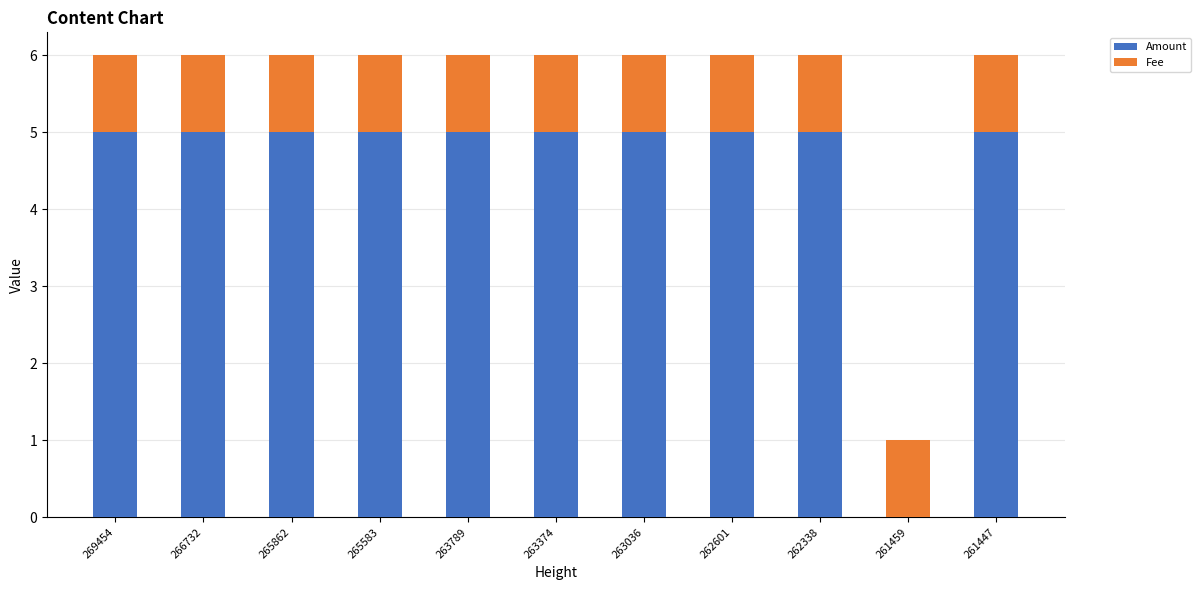

True or false: Amount has a value of 5 at 263374.

True